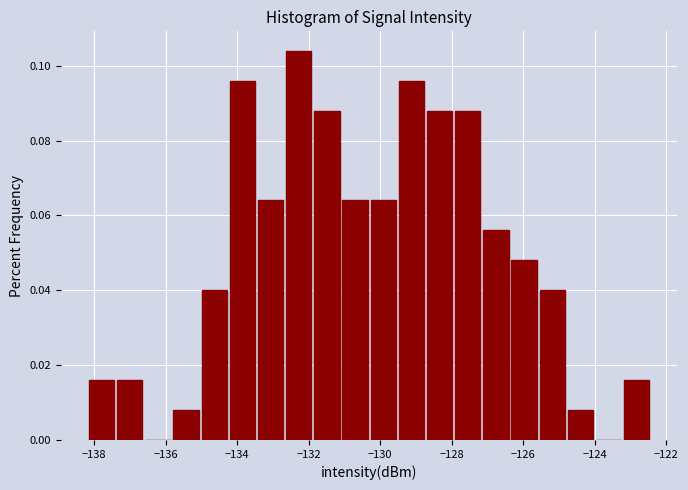

Around what value on the x-axis is the tallest bar? Give the approximate position of its centre, as read against the axis.

-132.2